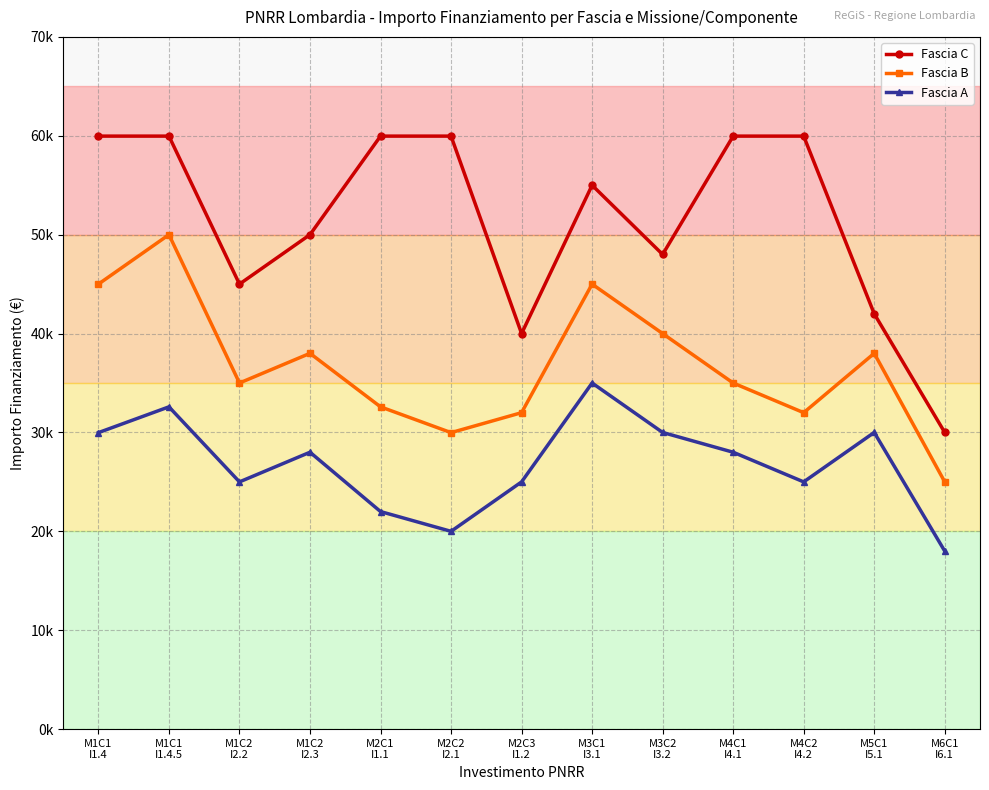

Which has a higher value, M4C1
I4.1 or M1C2
I2.2?

M4C1
I4.1